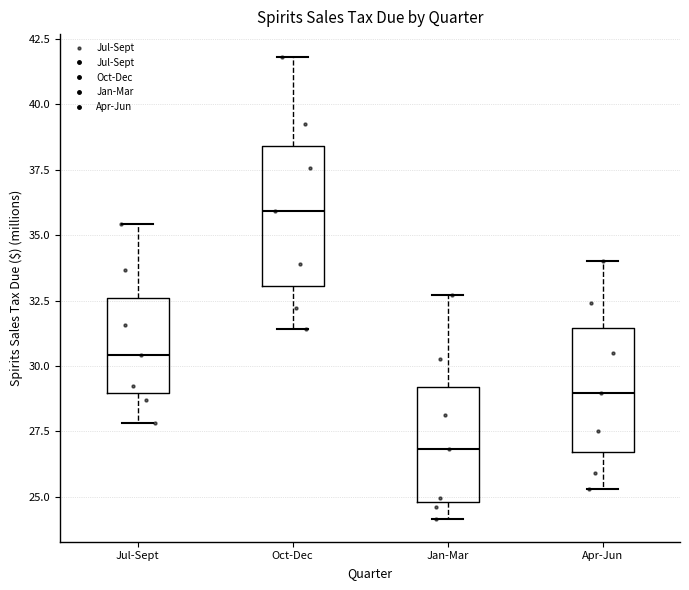

Where does the median line of the box for Oct-Dec sit on the y-axis? The values are not printed on the chart, so give them approximately, as read against the axis.

36.0